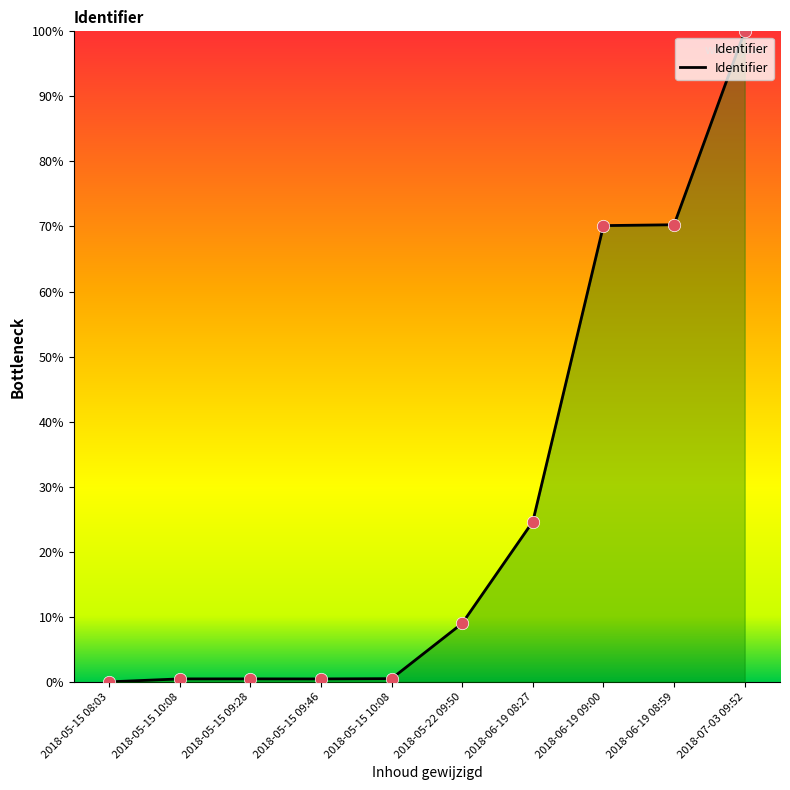

Does the chart have visible grid lines?

No